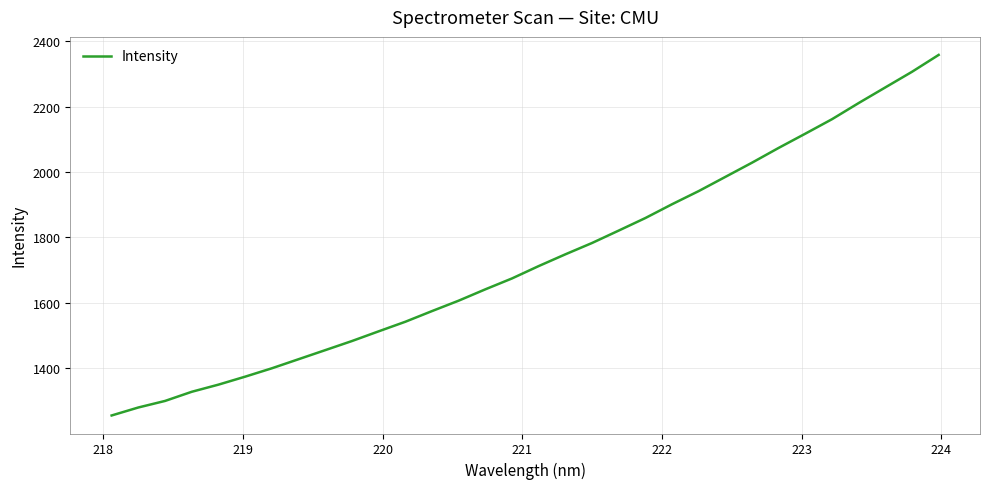

What is the difference between the second highest and second lowest values?

1026.1